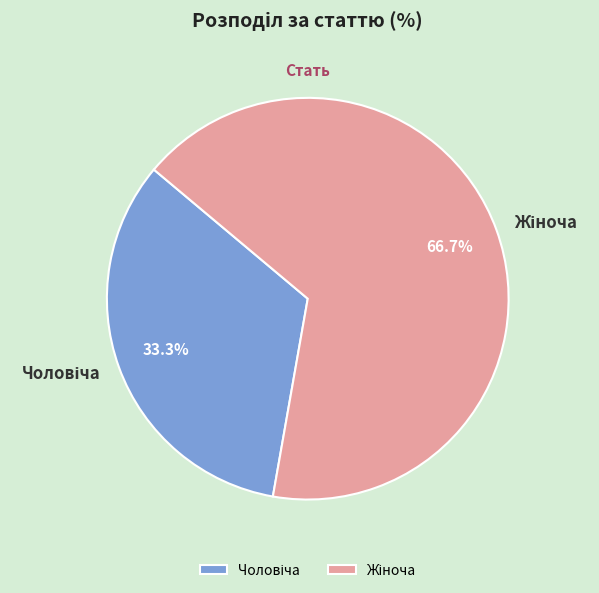

Is there any slice that represents more than half of the pie?

Yes